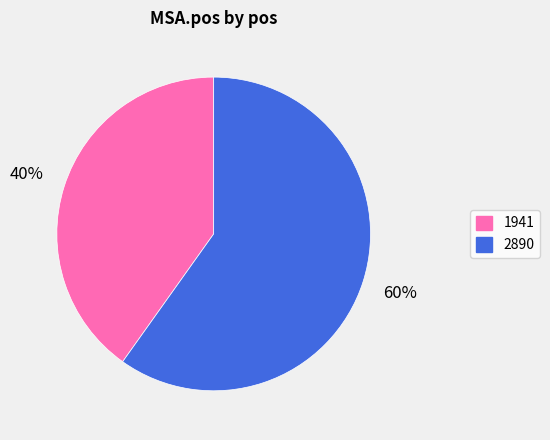

To the nearest percent, what portion does 1941 represent?

40%